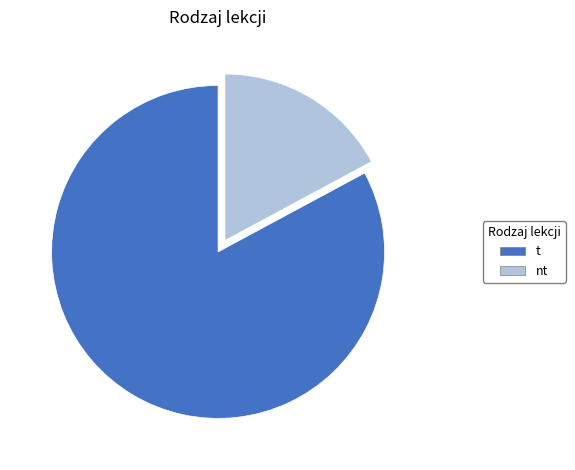

Which category has the smallest portion of the pie?

nt